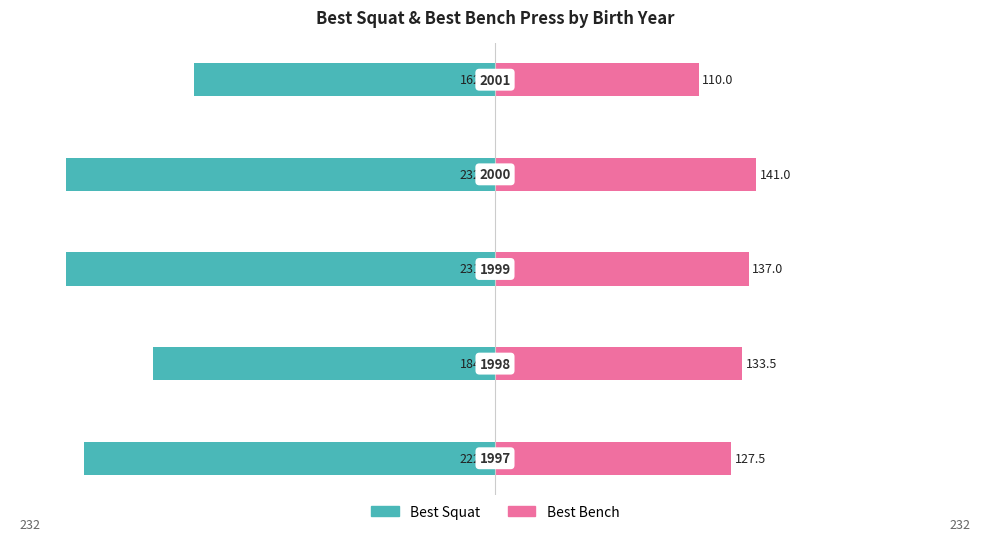

At how many categories does at least one series exceed -135?

5